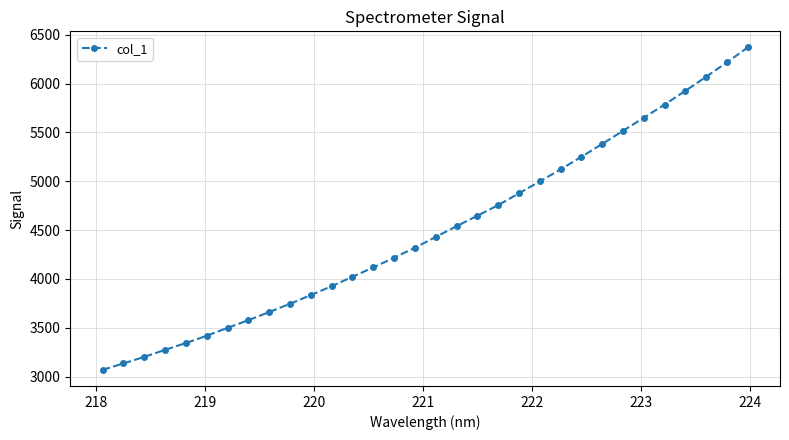

What is the value of the 27th point from the left?

5650.0